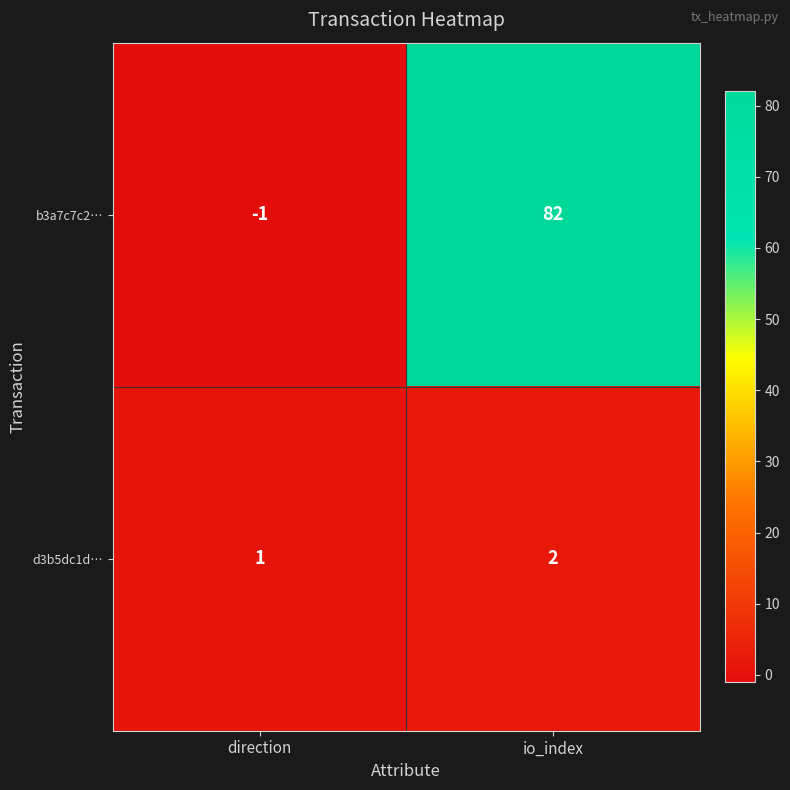

Which series has the largest total across all categories?

b3a7c7c2…